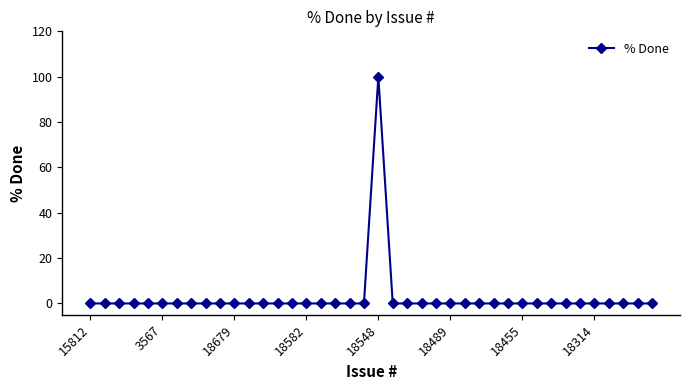

What is the sum of all values?

100